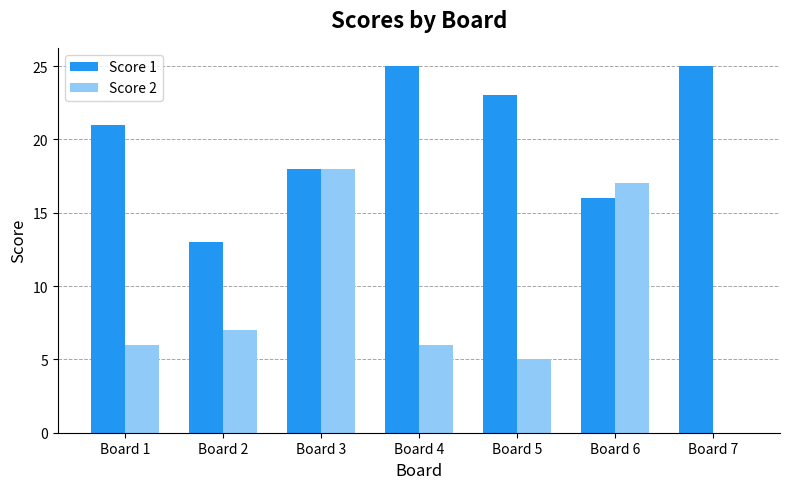

At which label is Score 2 closest to 9?

Board 2